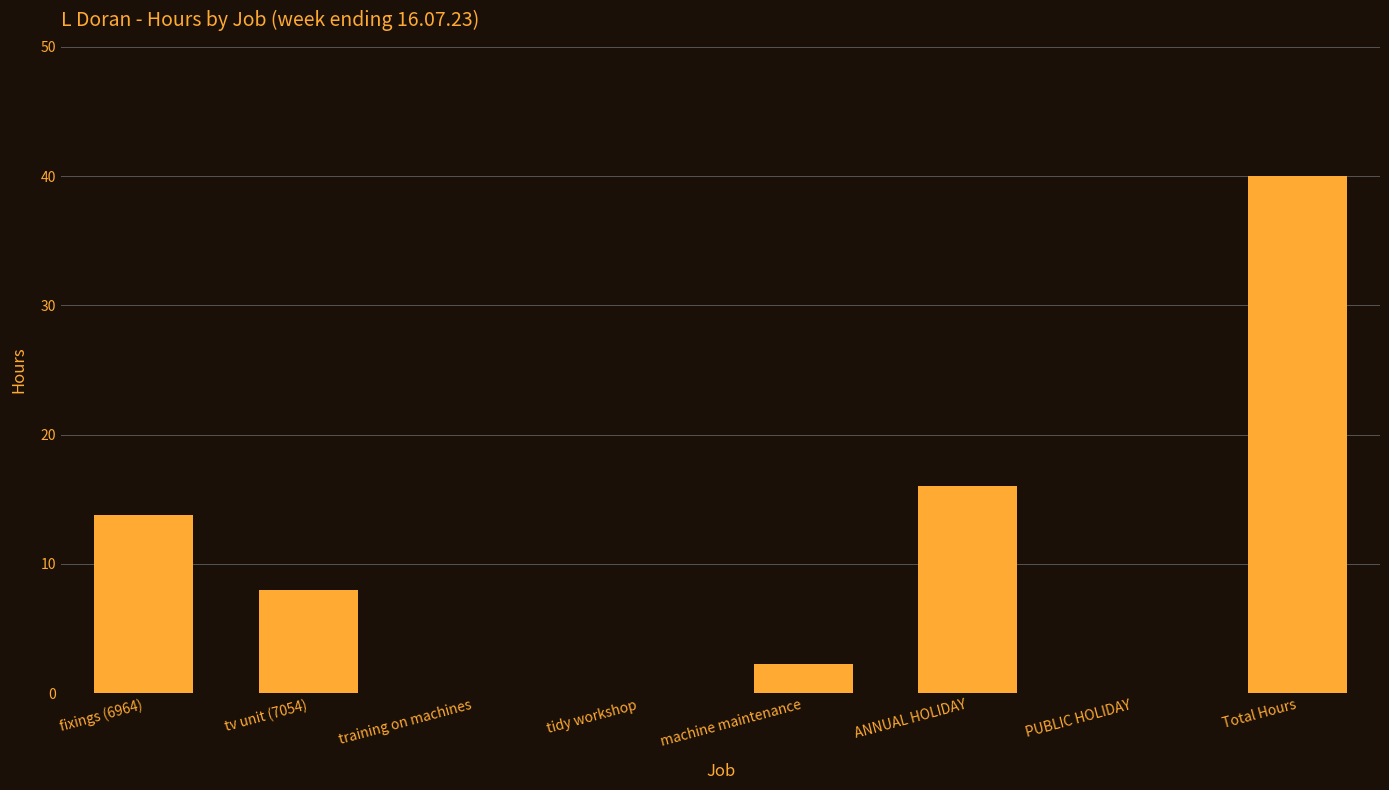

What is the sum of all values?

80.0